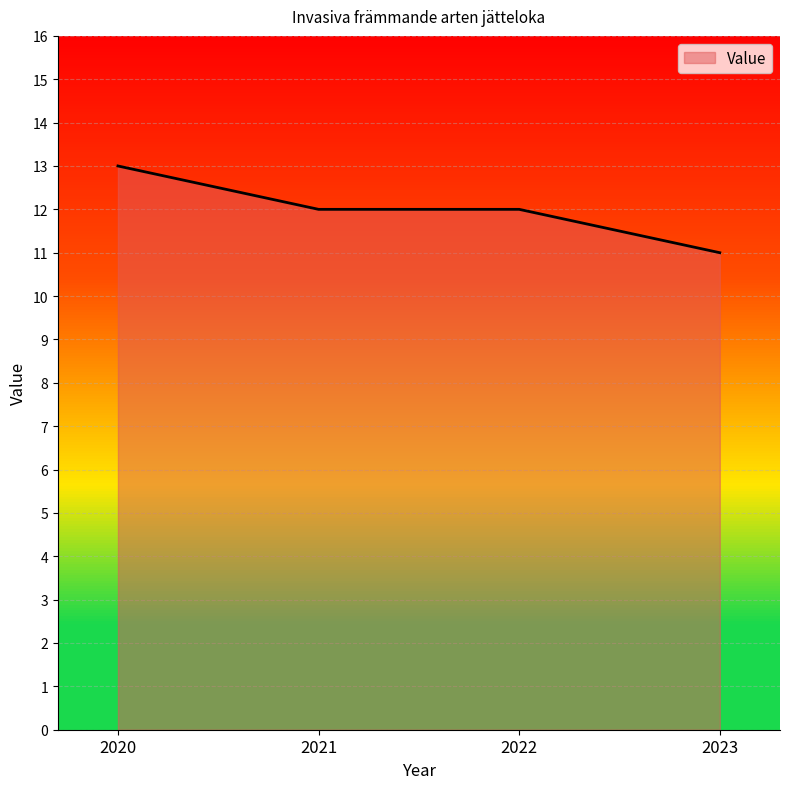

What is the difference between the values at 2023 and 2021?

1